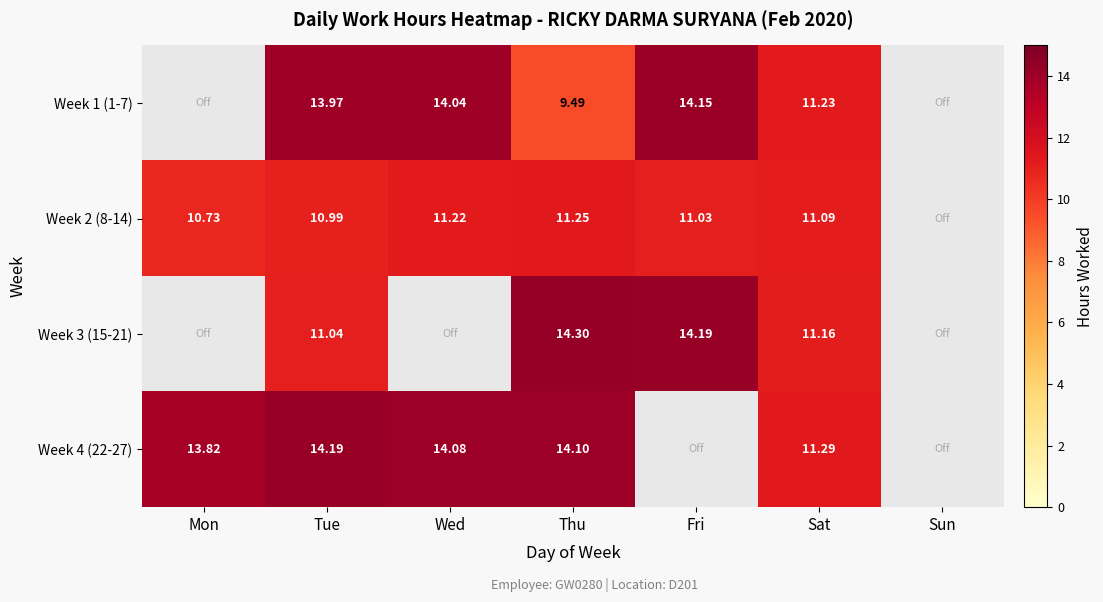

How many distinct data groups are displayed?

4